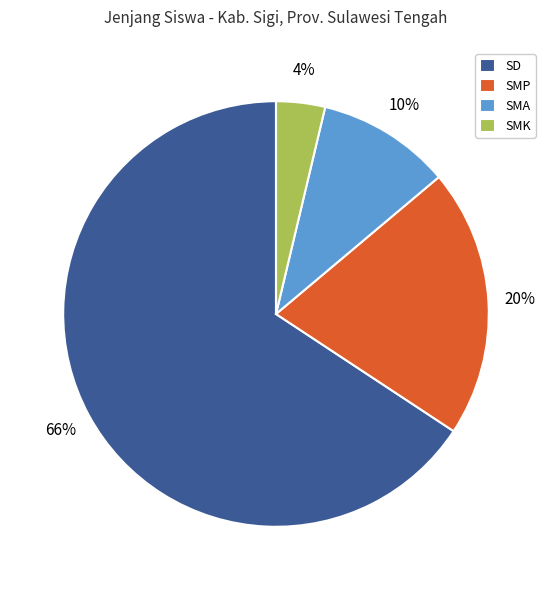

Which slice is the smallest?

SMK